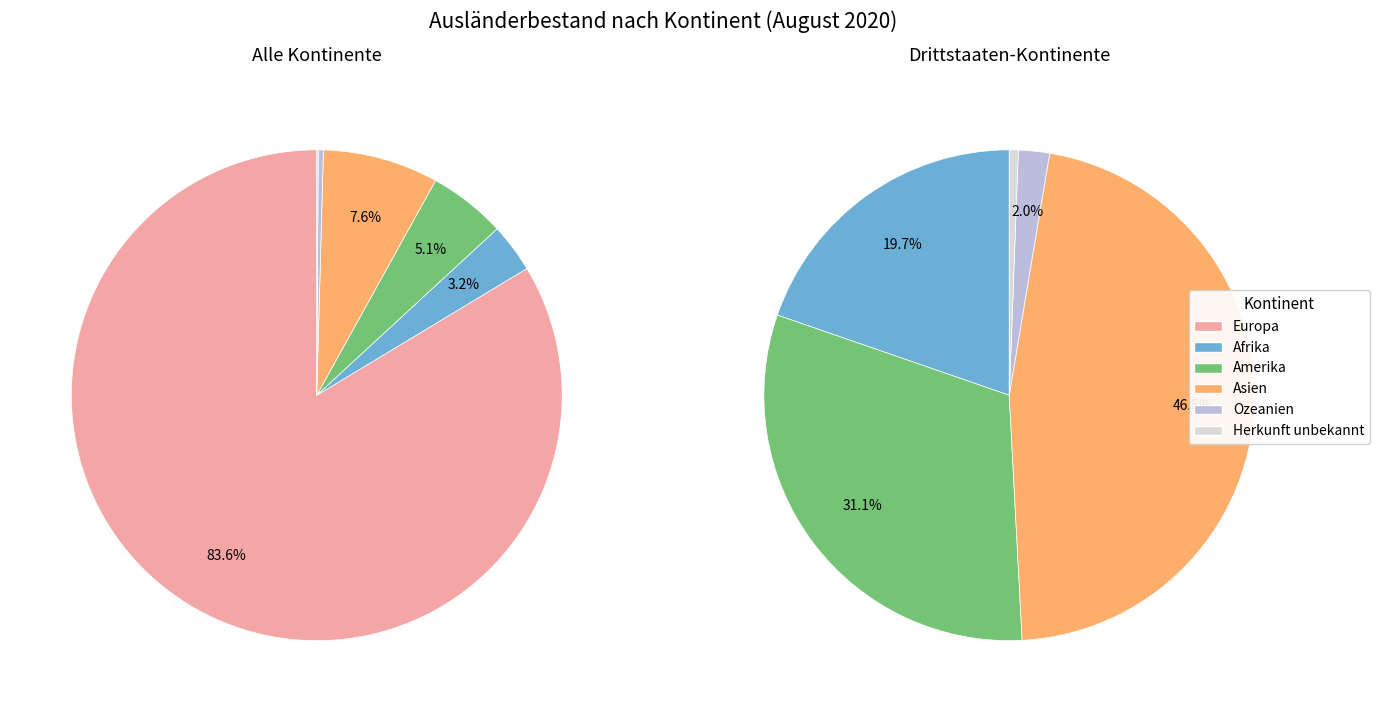

Is Asien the majority of the pie?

No